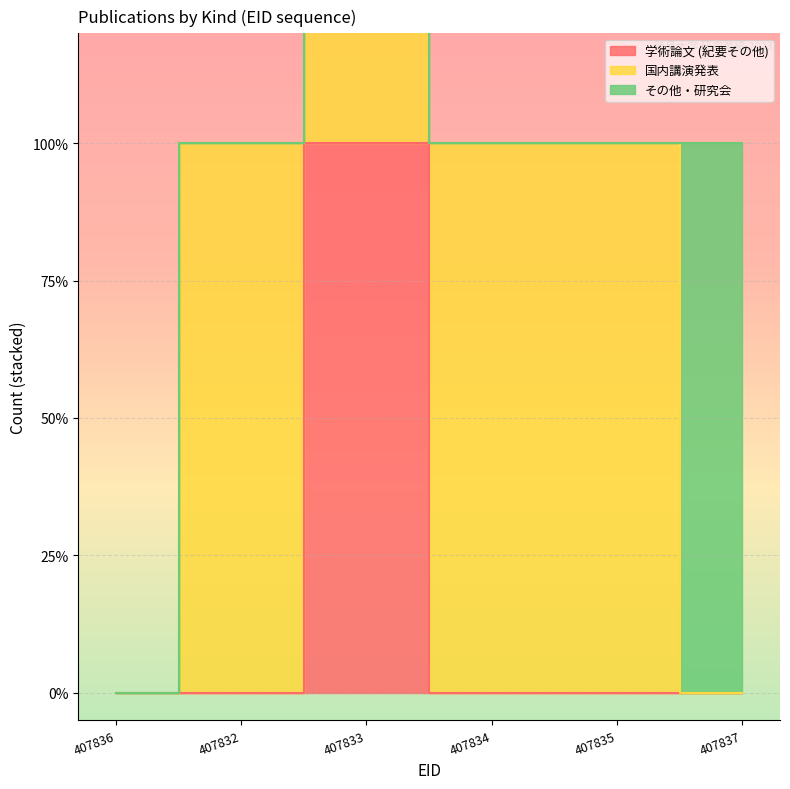

How many lines are shown in the chart?

3